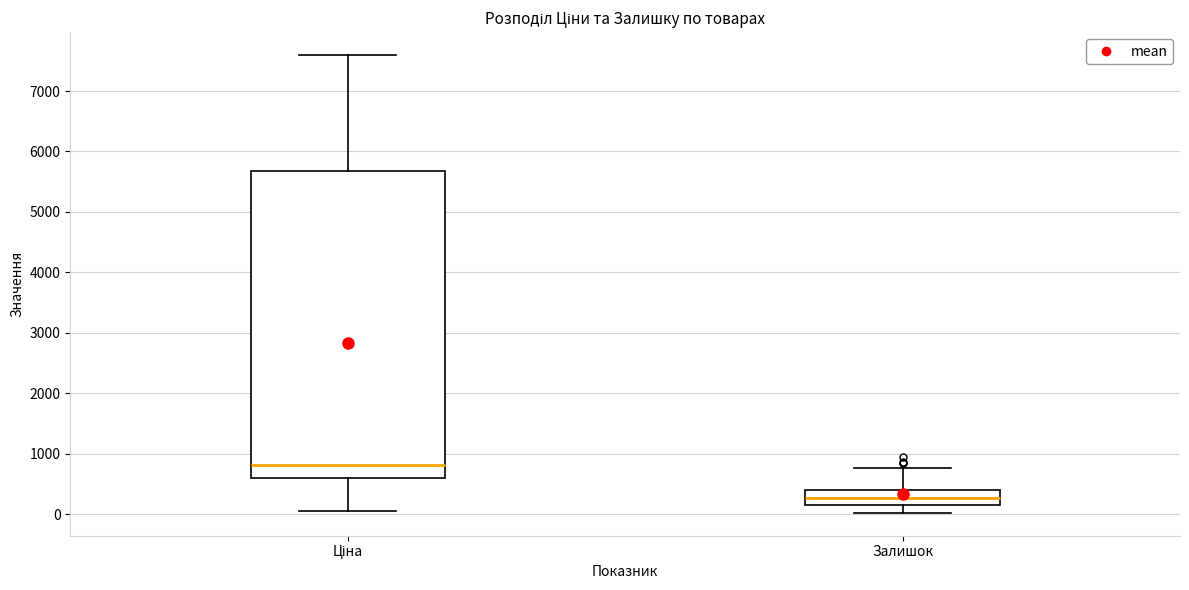

Which box's median line is the highest?

Ціна